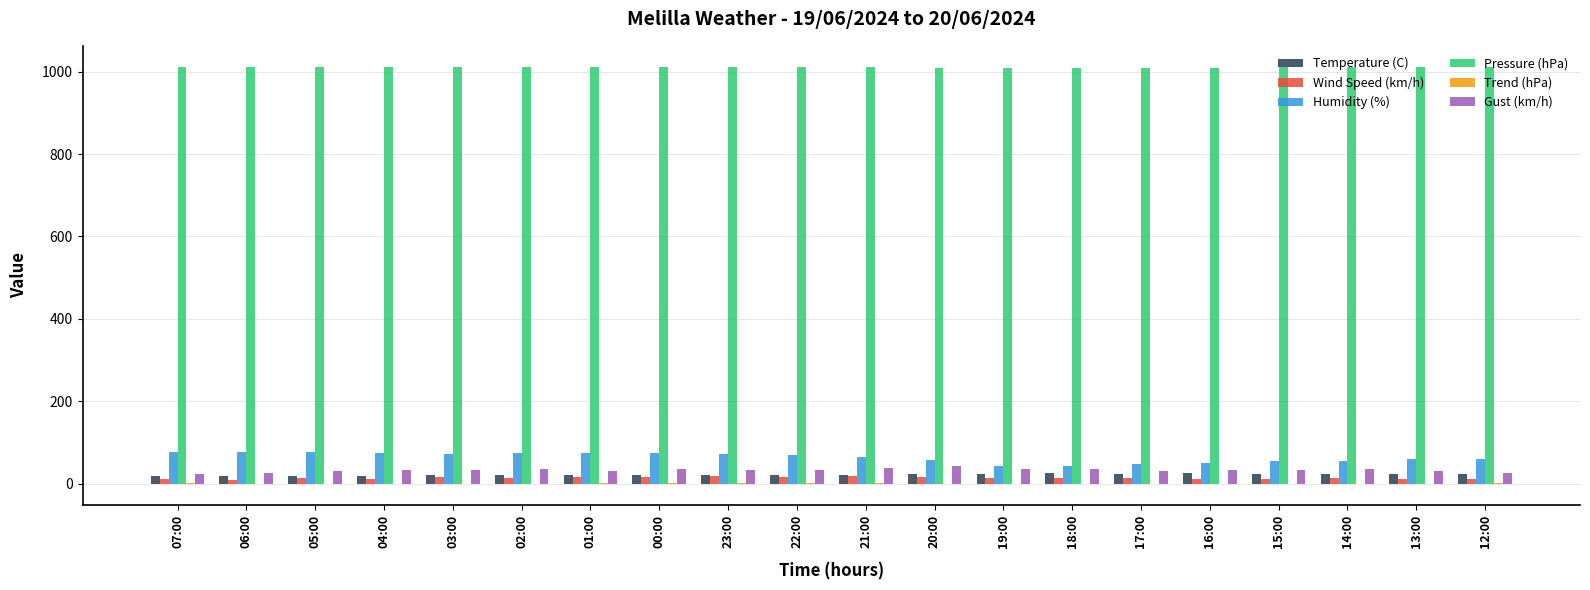

The value of Humidity (%) at 12:00 is 59.0. True or false?

True